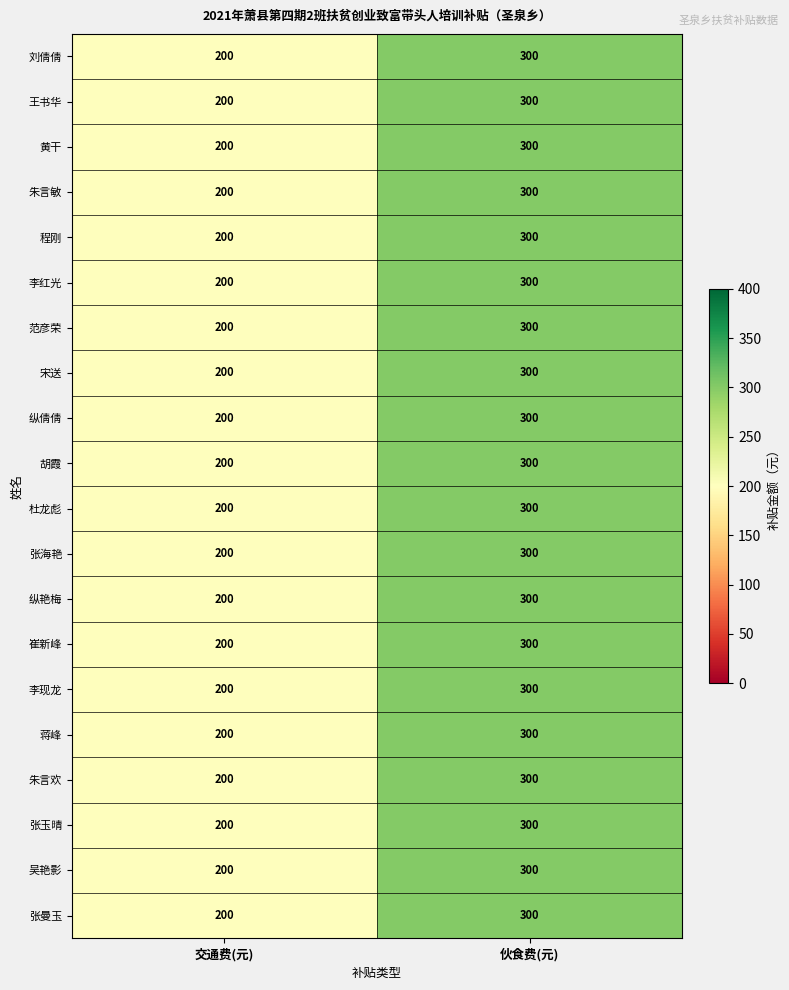

How many categories are shown in the chart?

2